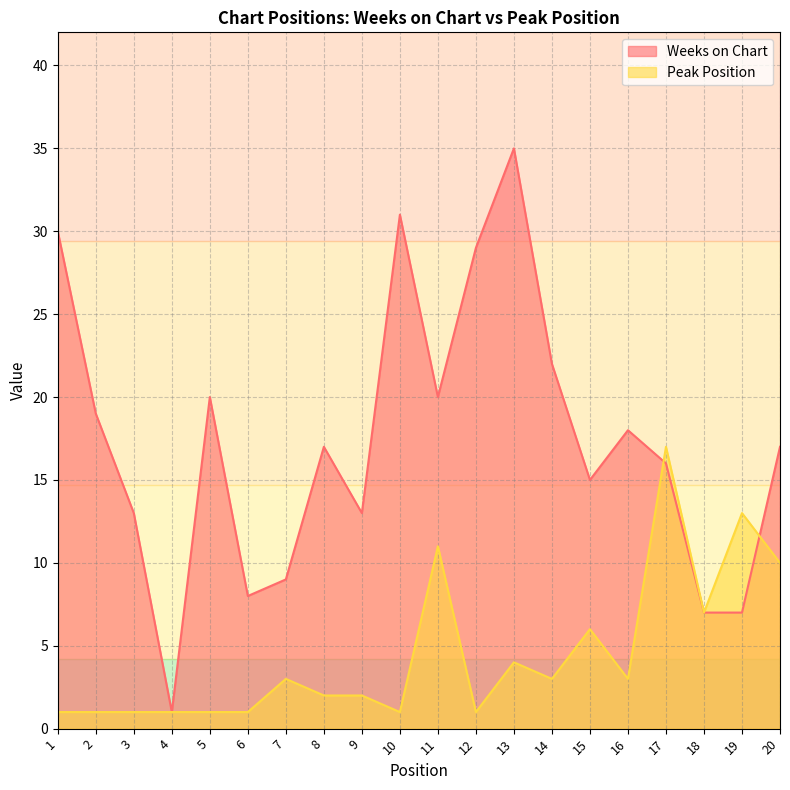

Which category has the lowest value in the Weeks on Chart series?

4